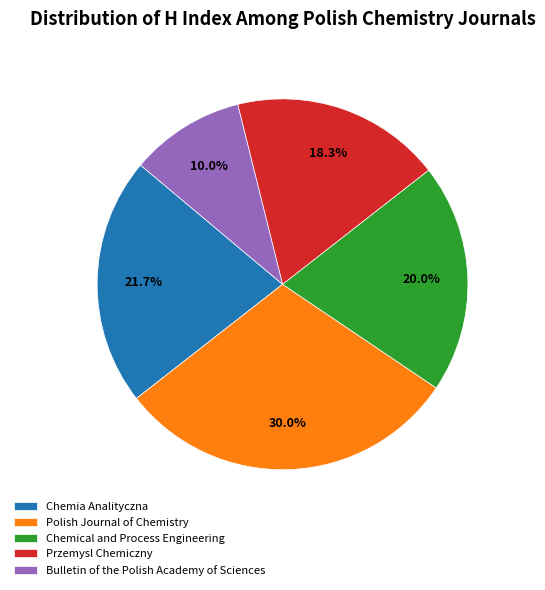

To the nearest percent, what is the difference between the largest and smallest slice percentages?

20%